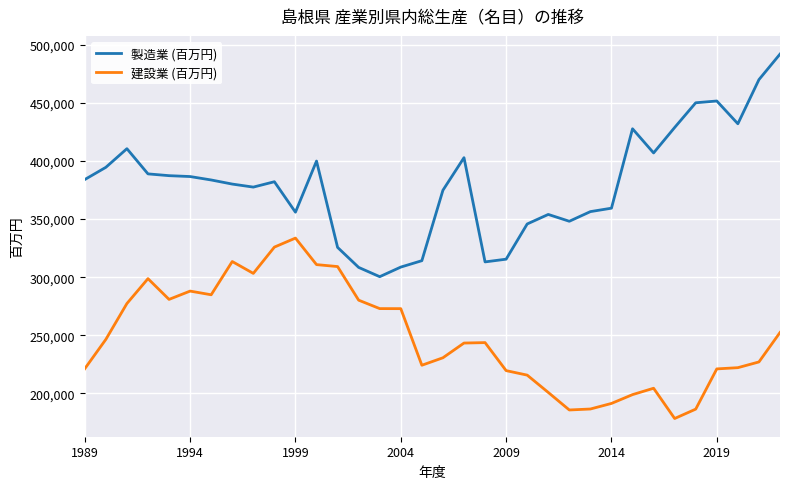

True or false: 建設業 (百万円) and 製造業 (百万円) intersect in this chart.

False